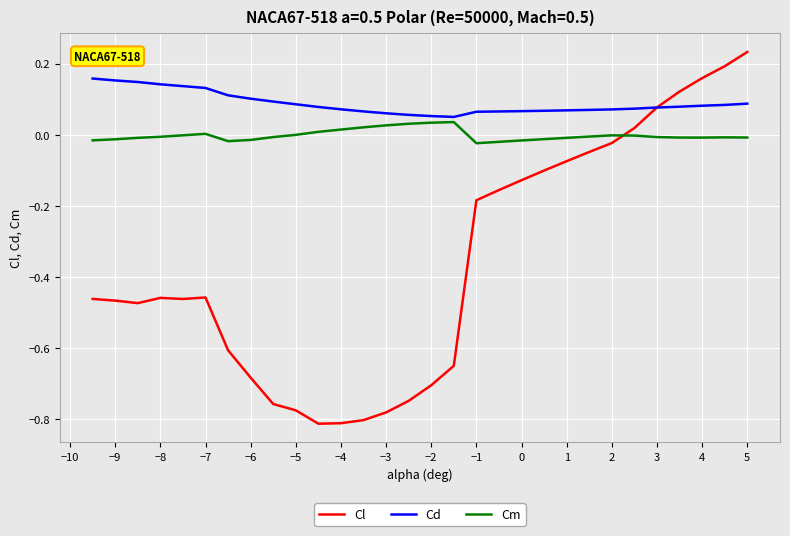

List the series in order of their overall mean, highest first.

Cd, Cm, Cl